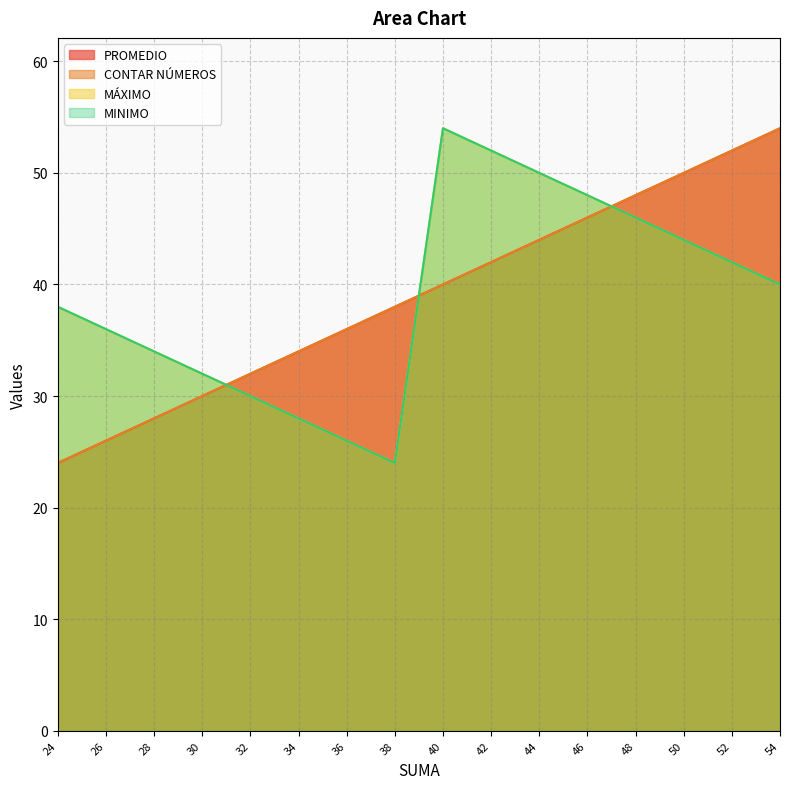

Rank the series by their maximum value, from highest to lowest.

PROMEDIO, CONTAR NÚMEROS, MÁXIMO, MINIMO